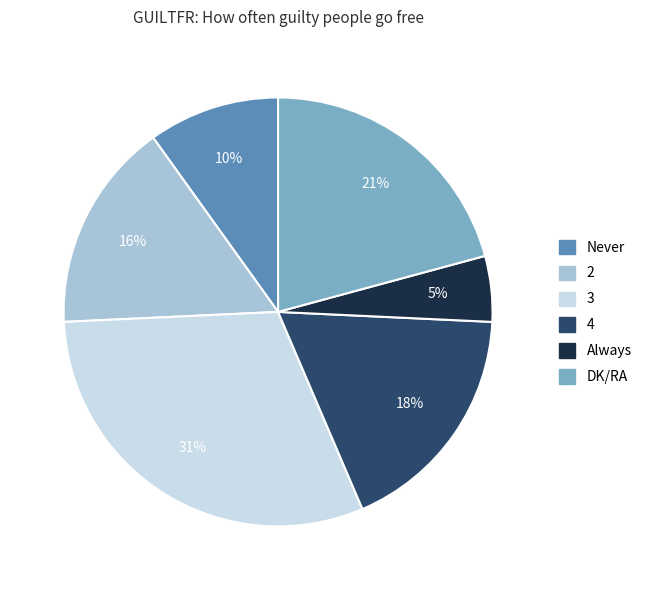

Is there a majority slice in this chart?

No